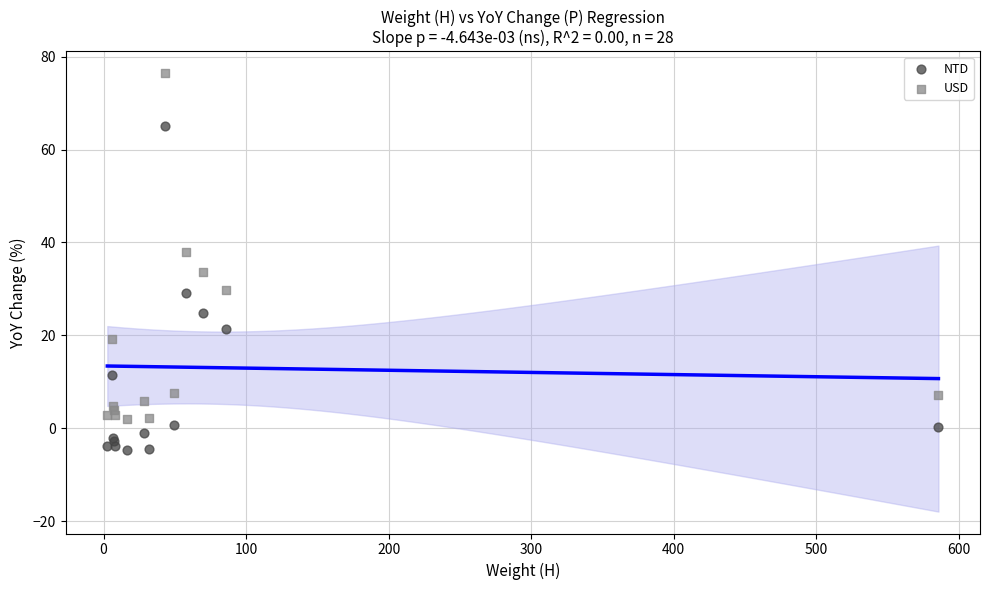

What are all the series names shown in the legend?

NTD, USD